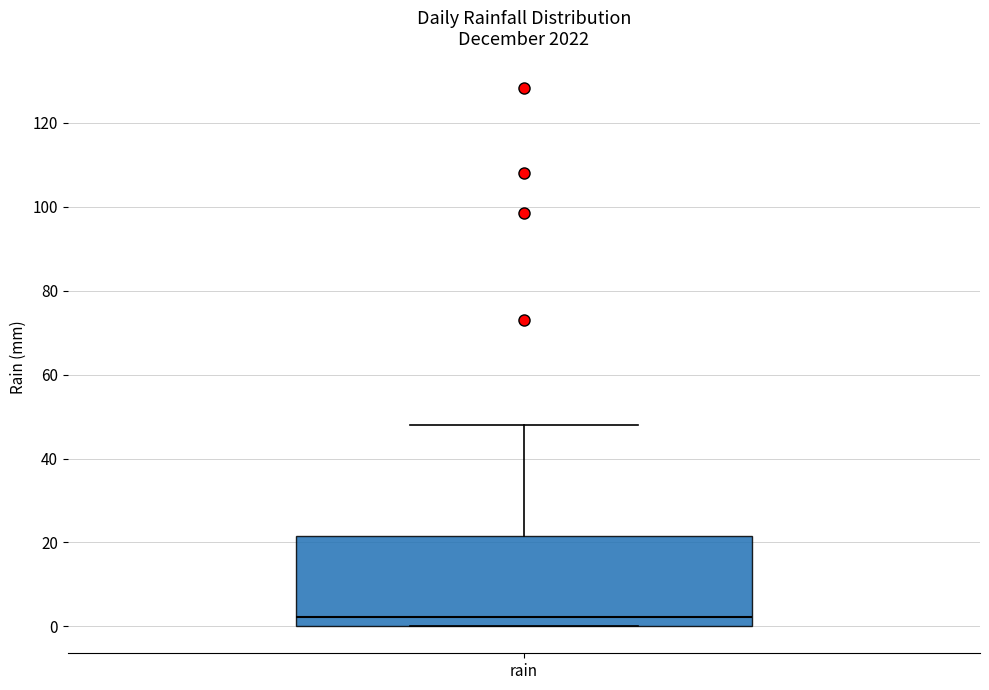

Transcribe this box plot: give where the median line is, the range the box spans, and where the two whiskers end, as read against the y-axis. The values are not printed on the chart, so give them approximately, as read against the axis.

median 2, box 0 to 22, whiskers 0 to 48